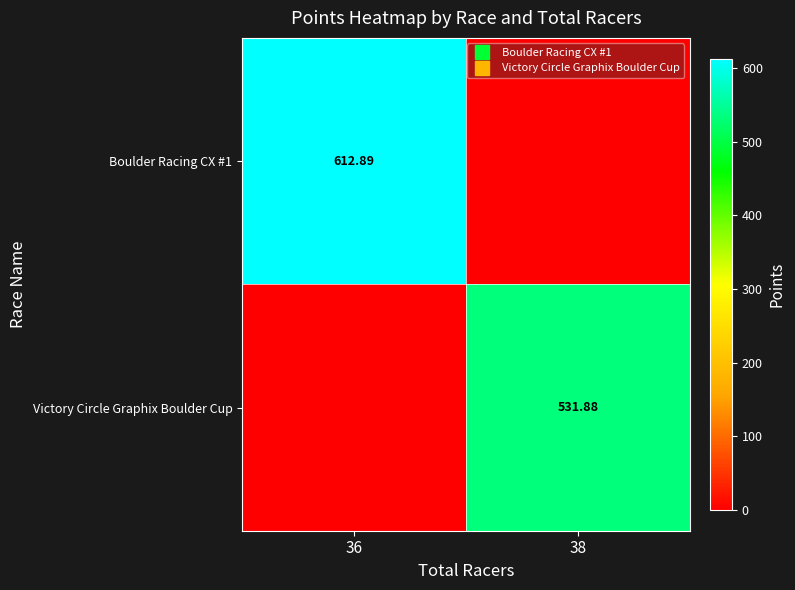

Rank the categories by Victory Circle Graphix Boulder Cup value from lowest to highest.

36, 38